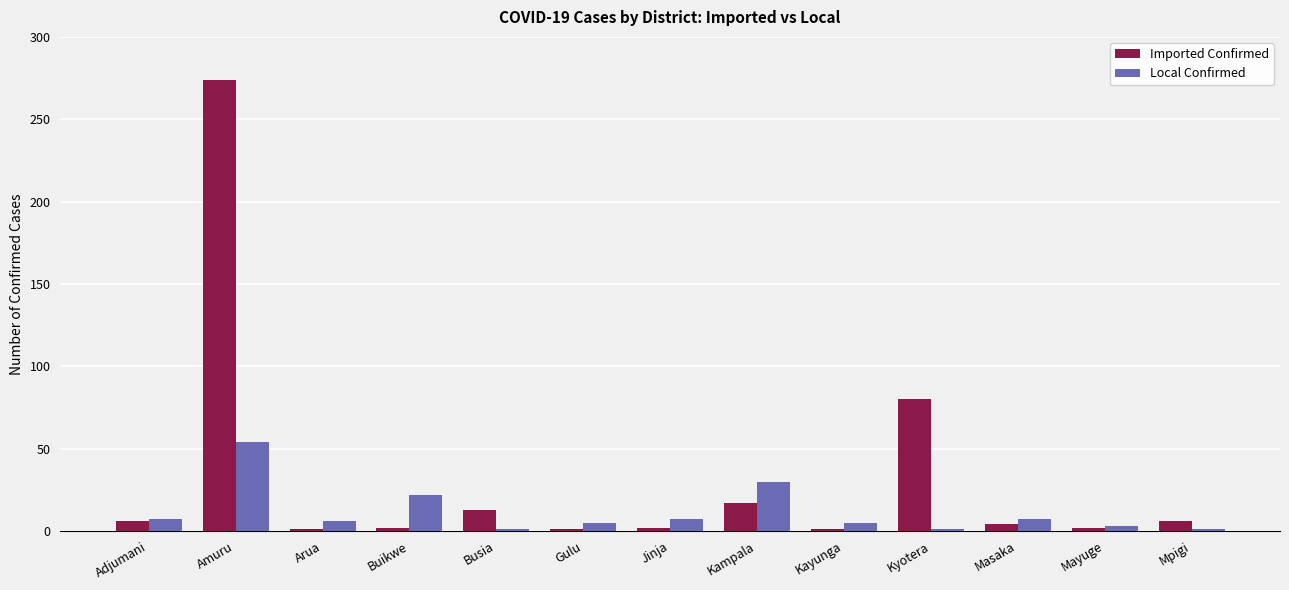

True or false: Imported Confirmed has a value of 17 at Kampala.

True